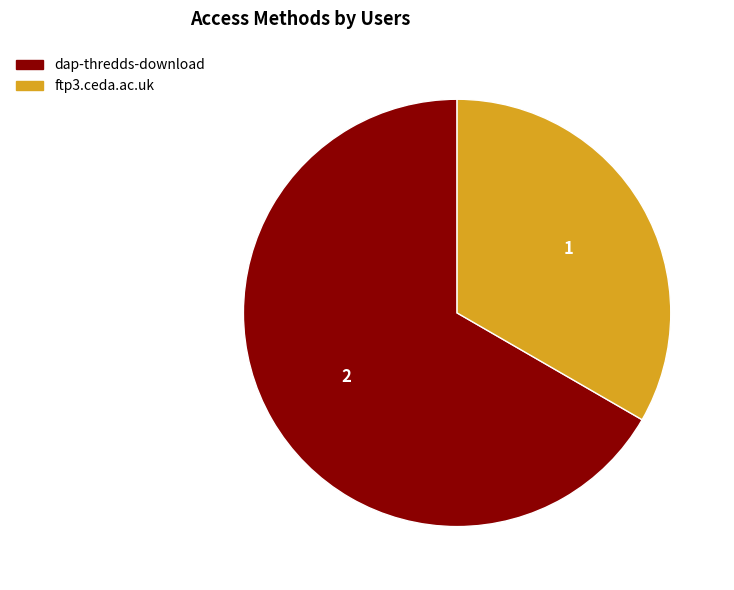

True or false: ftp3.ceda.ac.uk accounts for 24% of the total.

False